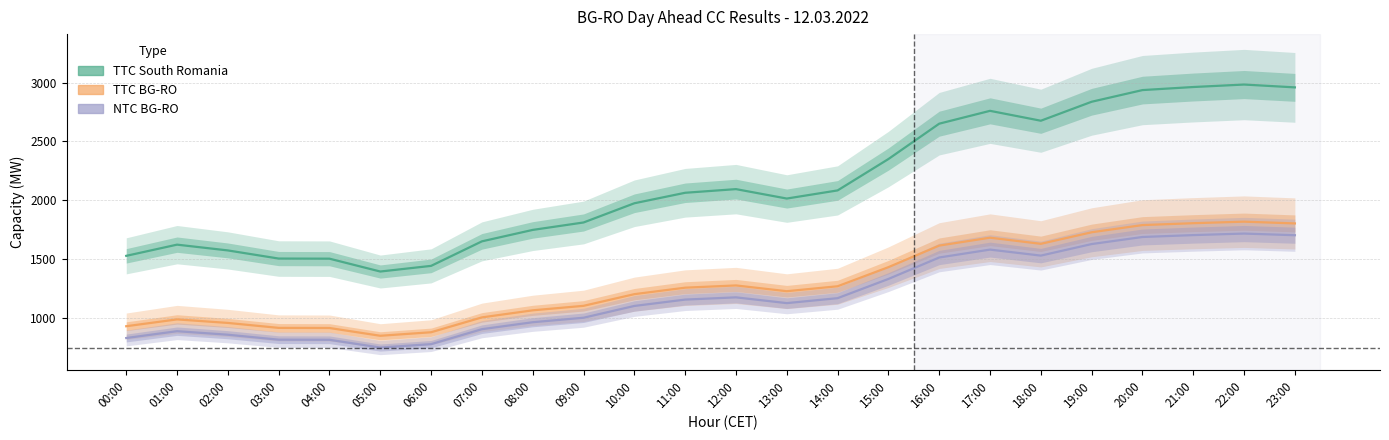

What is the difference between the highest and lowest values at 07:00?

745